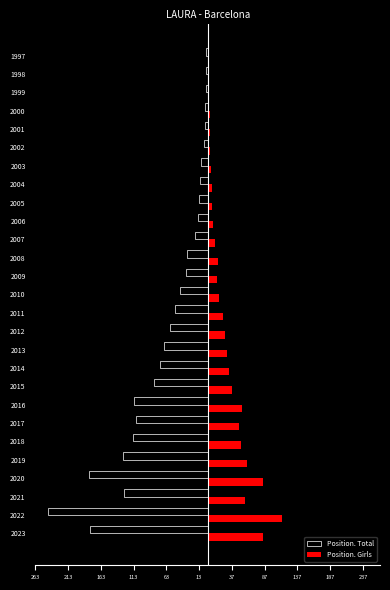

What is the difference between the maximum and minimum values in the Position. Total series?

241